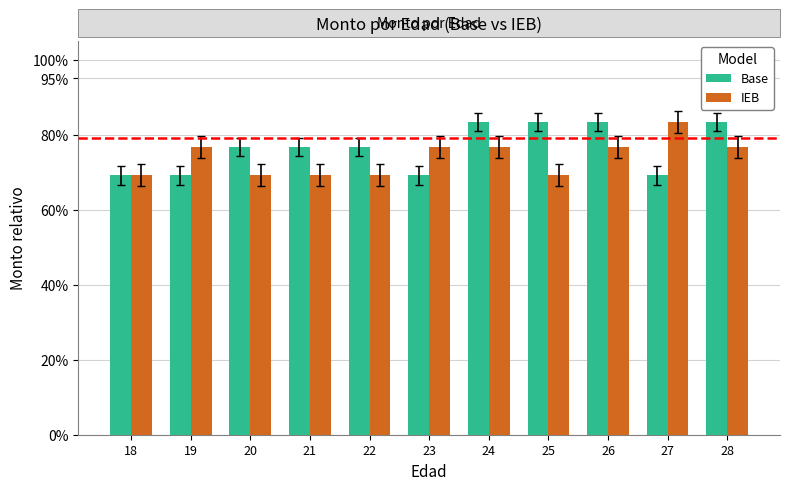

Does the chart contain any negative values?

No